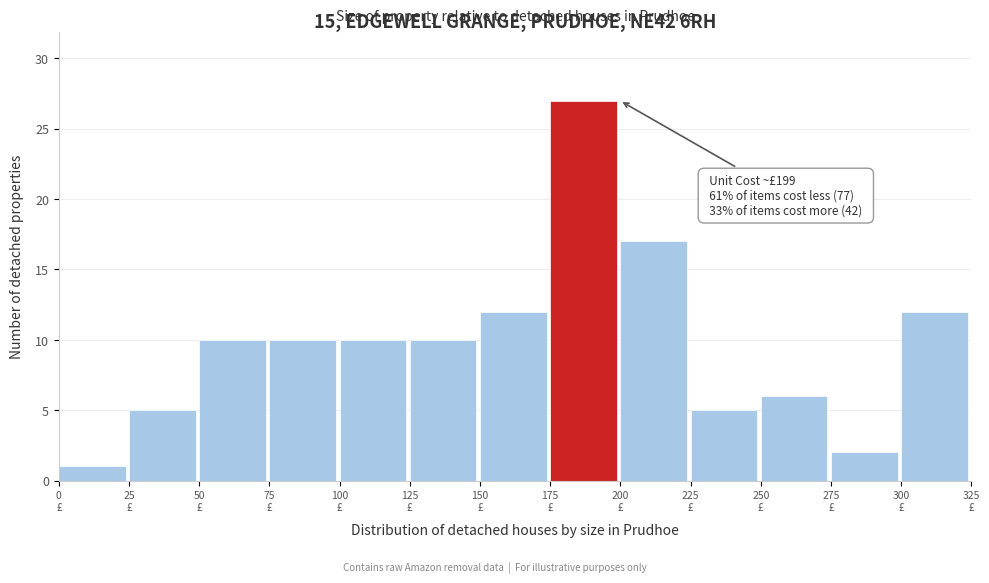

Which range on the x-axis has the tallest bar?

175 to 200